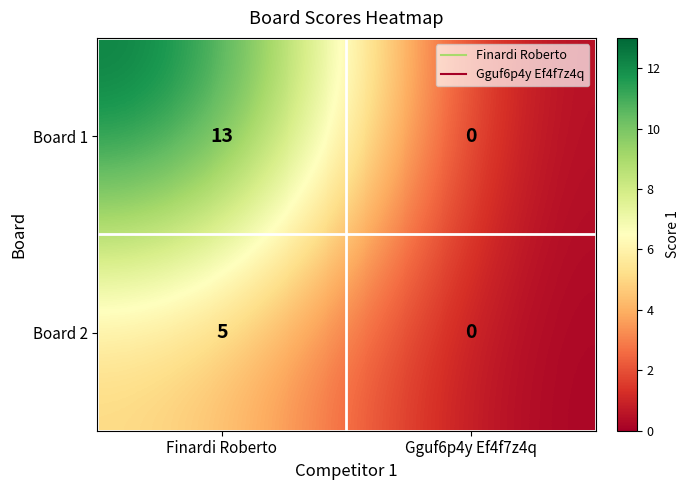

At which category does the chart reach its peak across all series?

Finardi Roberto